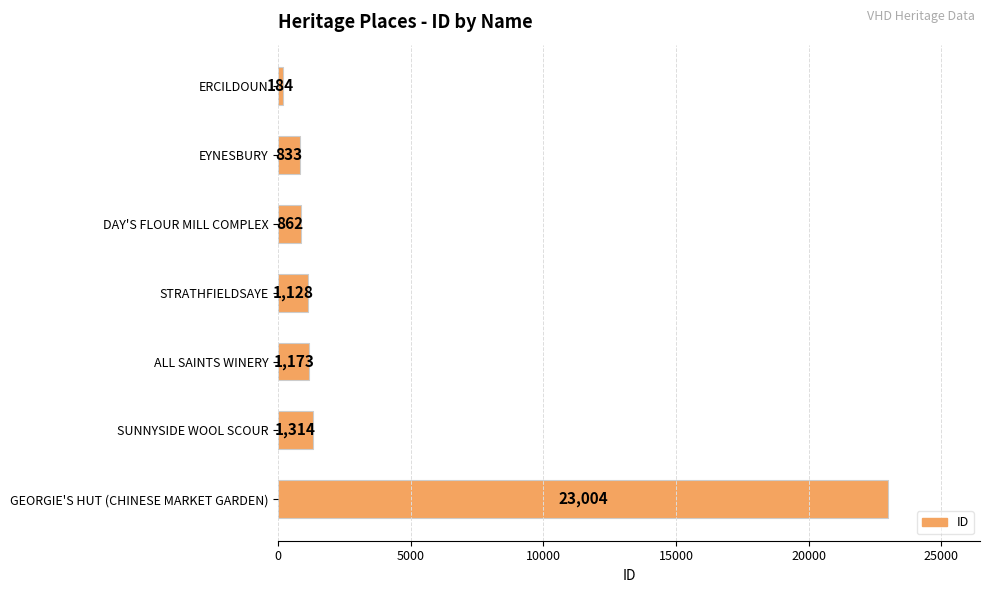

Reading bottom to top, list all the values displayed in this chart.

GEORGIE'S HUT (CHINESE MARKET GARDEN)=23004	SUNNYSIDE WOOL SCOUR=1314	ALL SAINTS WINERY=1173	STRATHFIELDSAYE=1128	DAY'S FLOUR MILL COMPLEX=862	EYNESBURY=833	ERCILDOUN=184